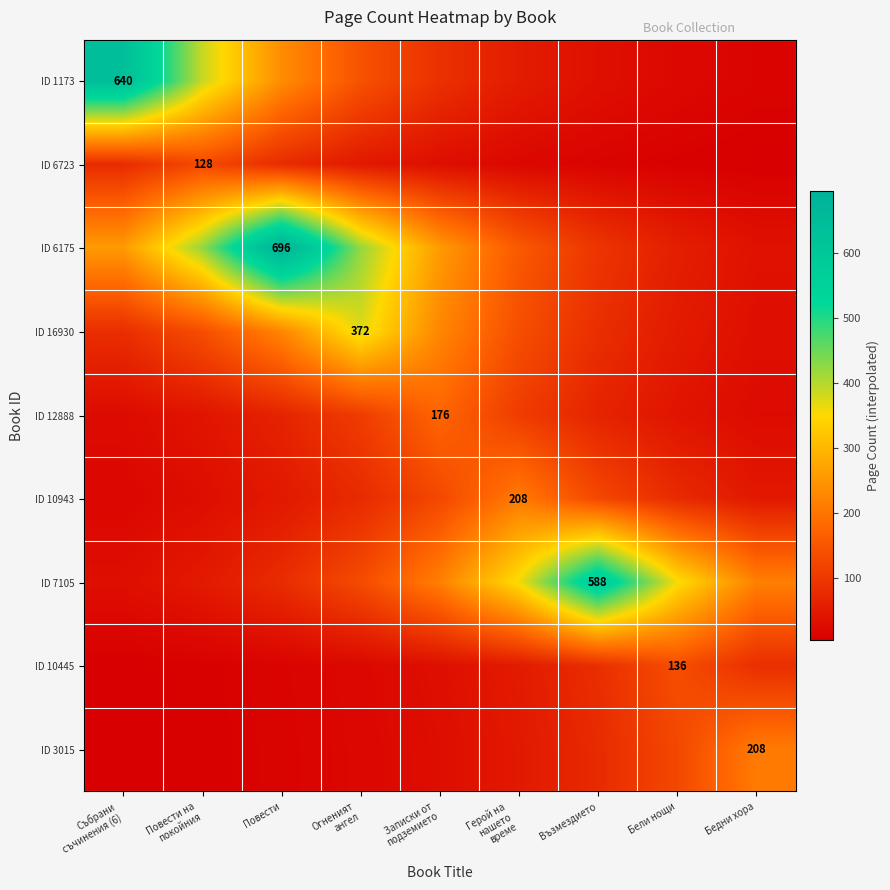

What is the sum of the ID 12888 values at Бедни хора and Повести?

88.6